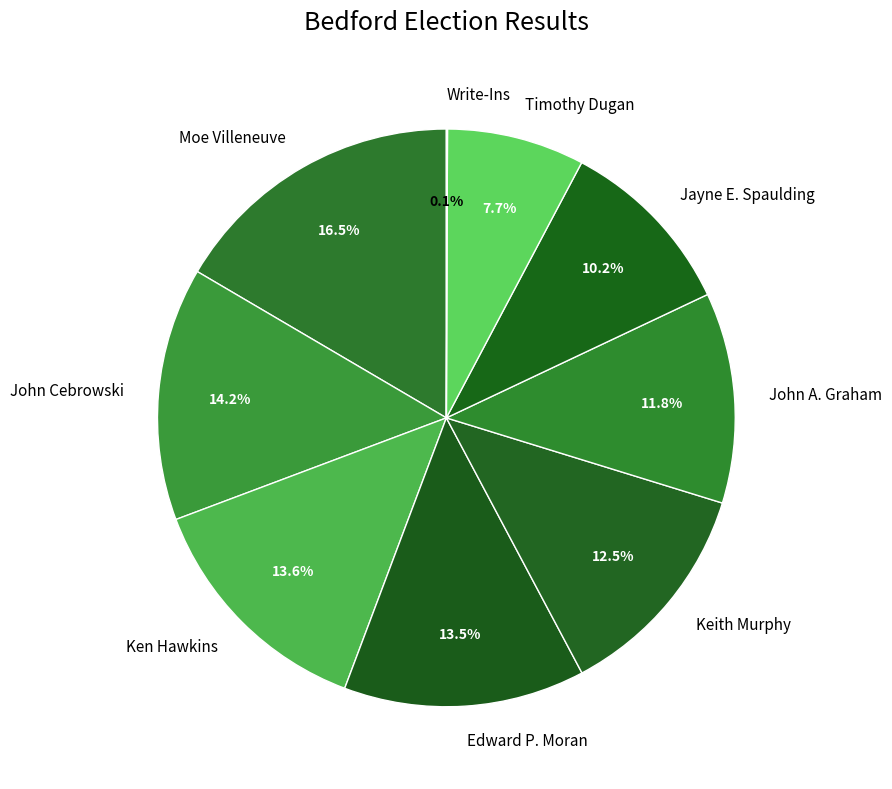

How much of the chart is everything except Keith Murphy?

87.5%